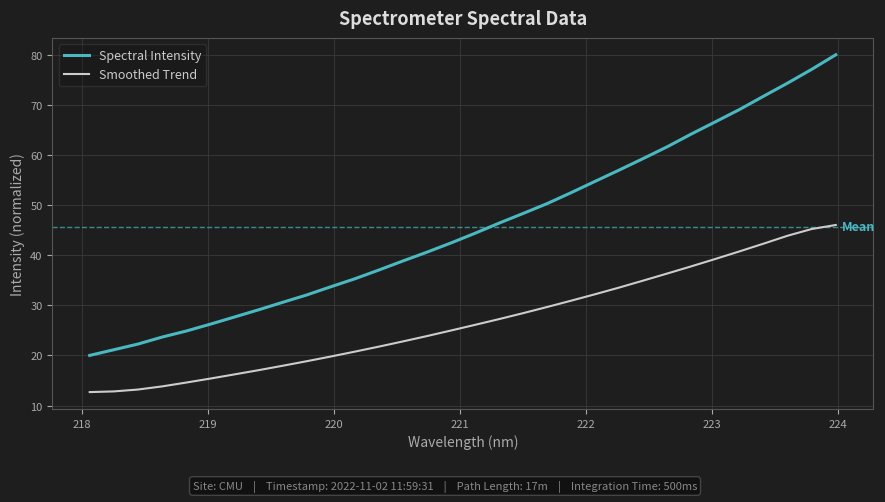

List the series in order of their peak value, highest first.

Spectral Intensity, Smoothed Trend